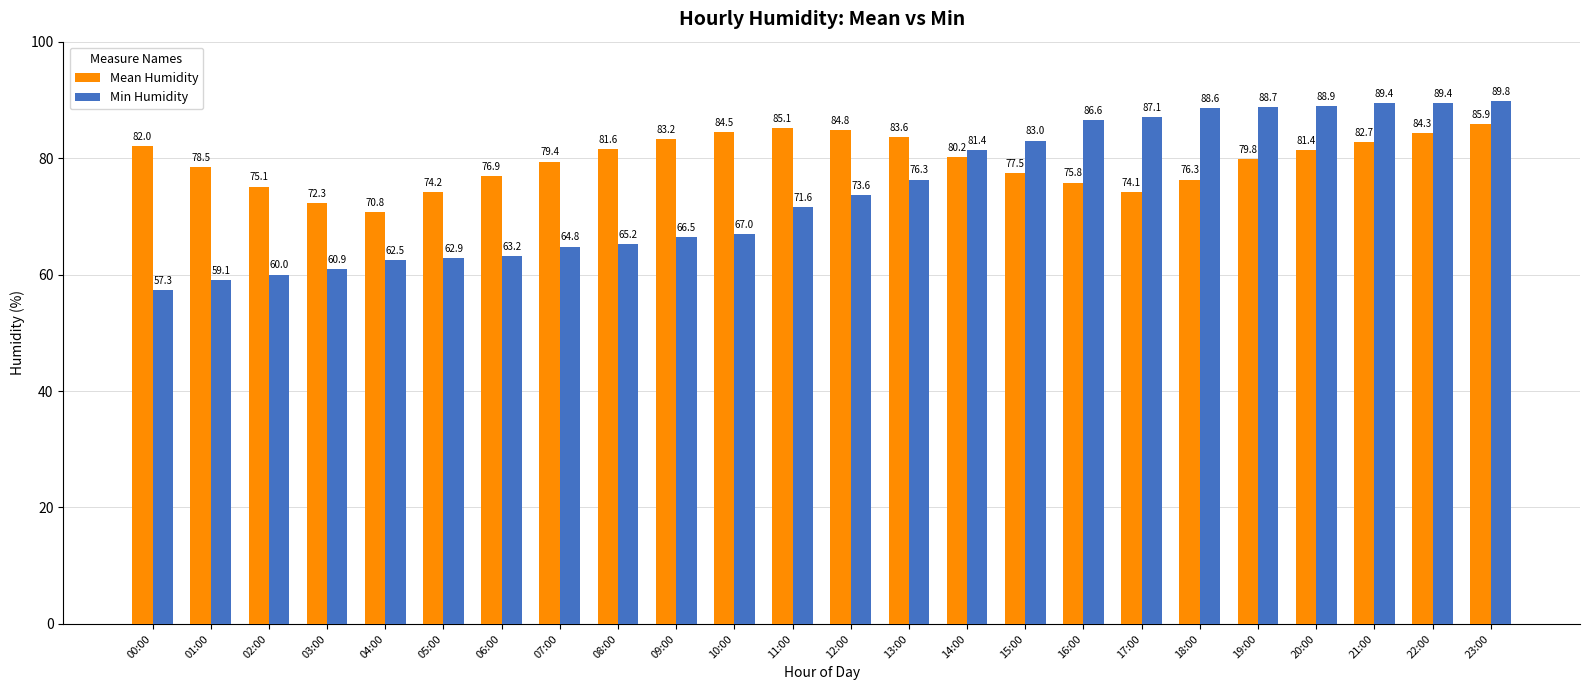

What value does the Min Humidity series have at 05:00?

62.9